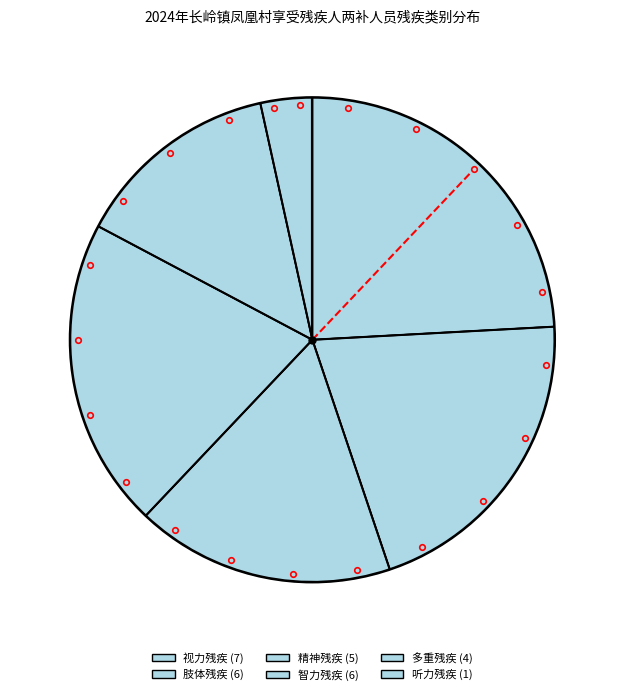

Which category has the smallest portion of the pie?

听力残疾